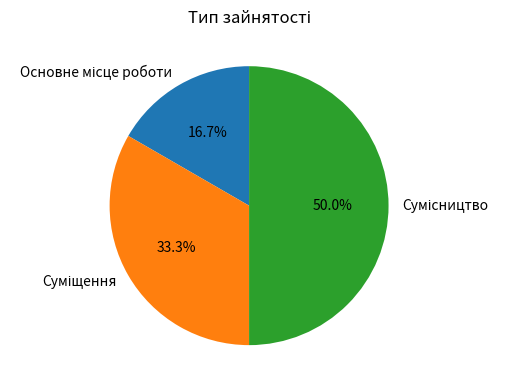

How many segments does this pie chart have?

3